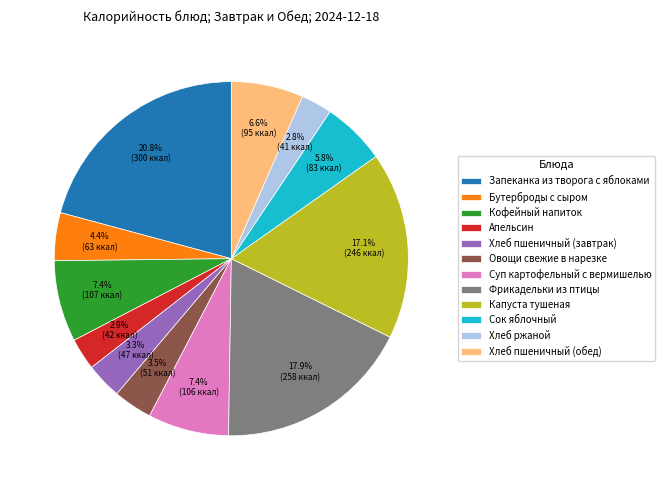

What percentage is NOT represented by Капуста тушеная?

82.9%